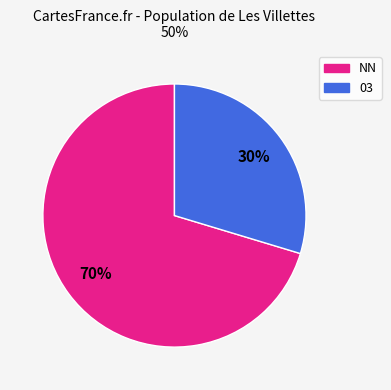

How many slices are in this pie chart?

2